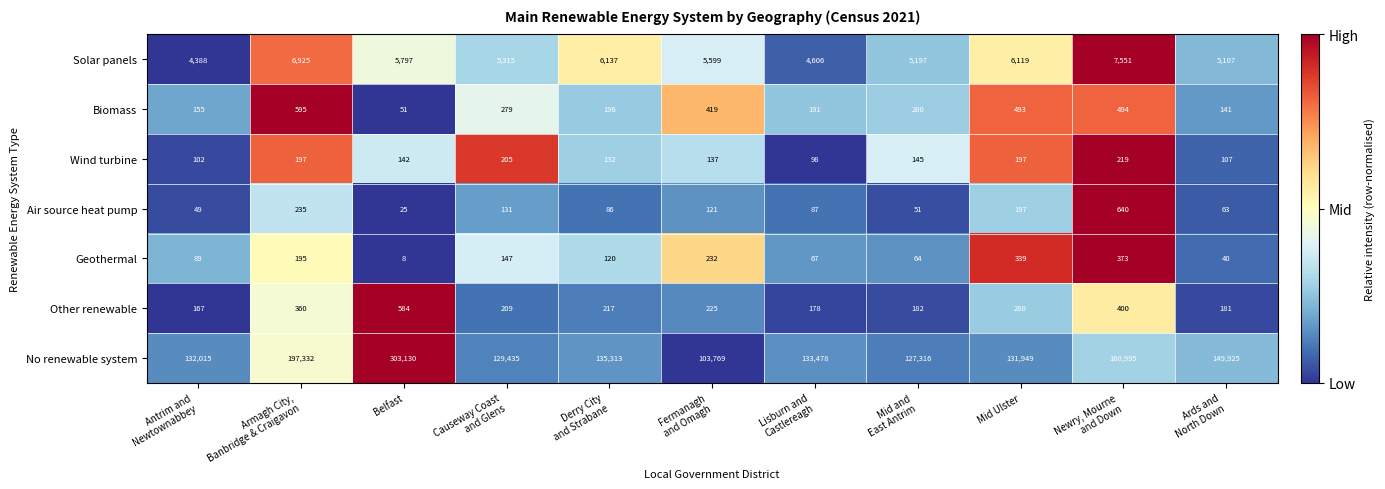

What is the total value across all series at Causeway Coast
and Glens?

135721